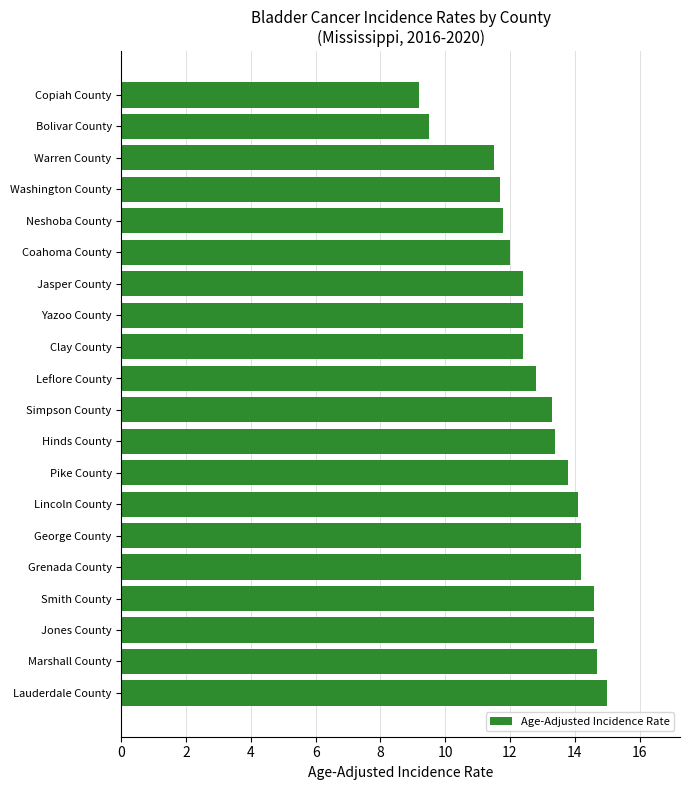

Reading bottom to top, transcribe all the data shown in this chart.

Lauderdale County=15.0	Marshall County=14.7	Jones County=14.6	Smith County=14.6	Grenada County=14.2	George County=14.2	Lincoln County=14.1	Pike County=13.8	Hinds County=13.4	Simpson County=13.3	Leflore County=12.8	Clay County=12.4	Yazoo County=12.4	Jasper County=12.4	Coahoma County=12.0	Neshoba County=11.8	Washington County=11.7	Warren County=11.5	Bolivar County=9.5	Copiah County=9.2